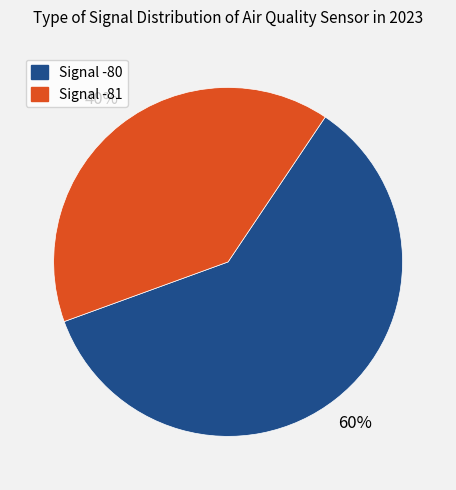

Is there any slice that represents more than half of the pie?

Yes